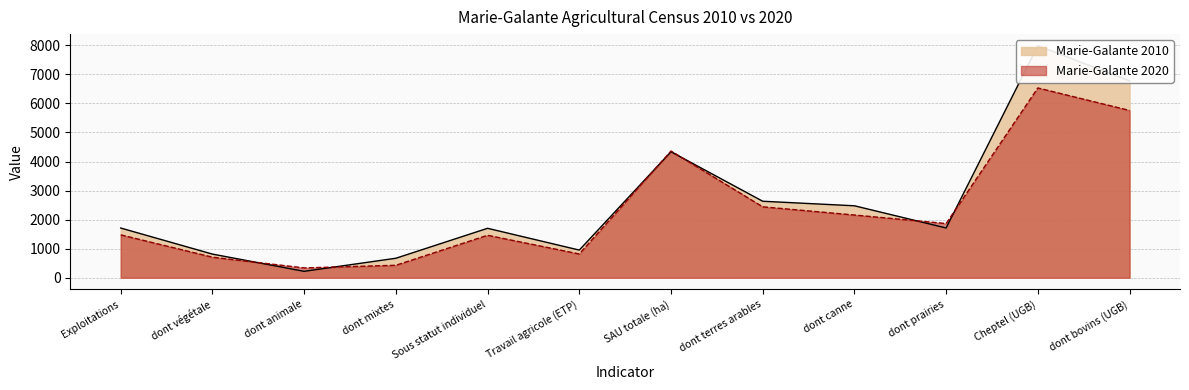

True or false: Marie-Galante 2010 has more than 0 interior local peaks.

True